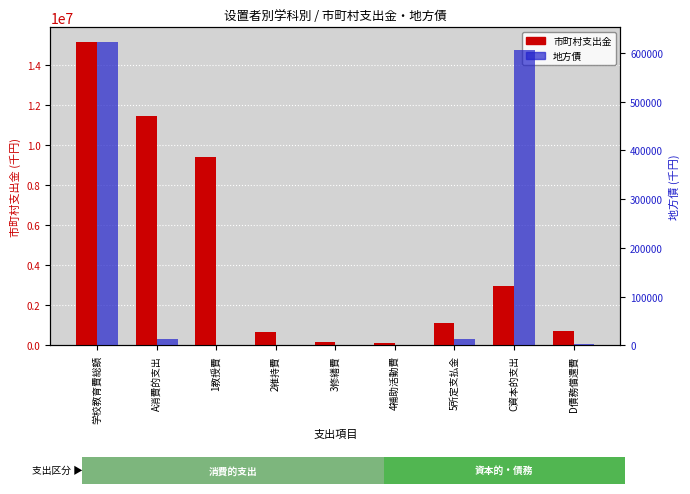

The 地方債 series shows -404677 at 3修繕費. True or false?

False